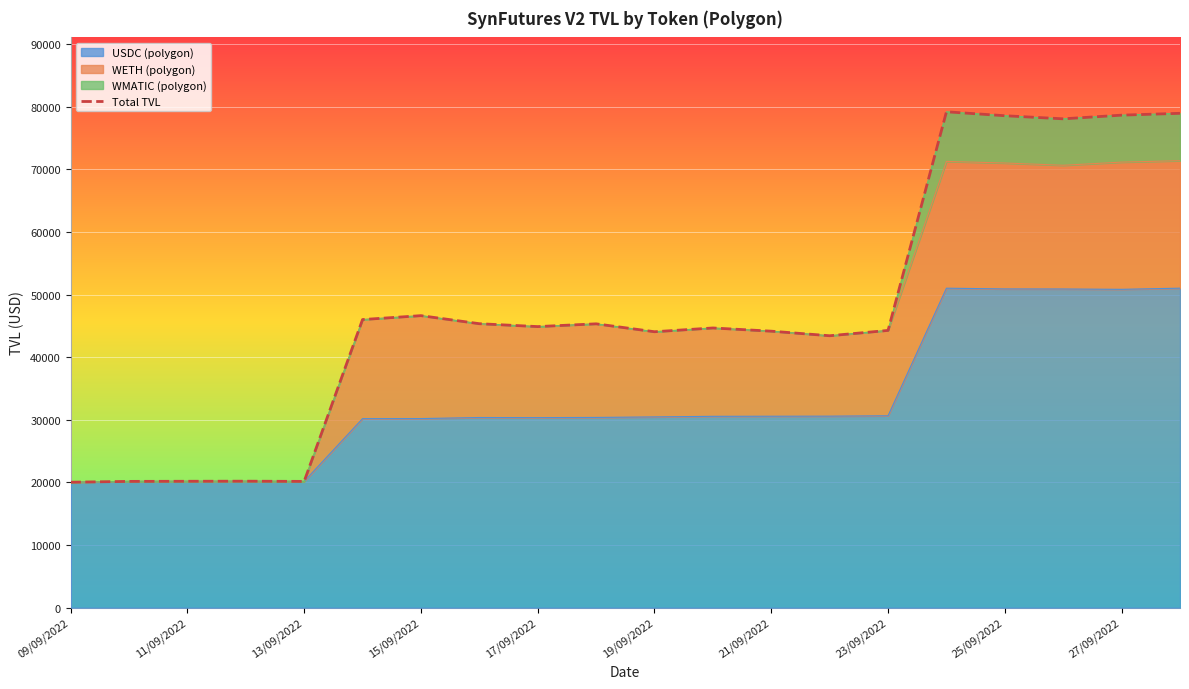

What is the approximate value at 09/09/2022?

20031.2